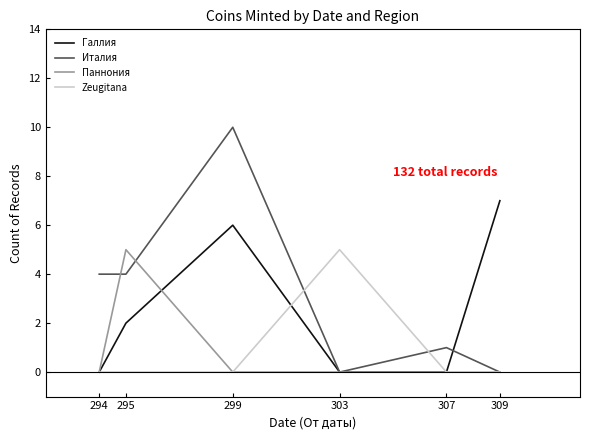

Which category has the highest value across all series?

299